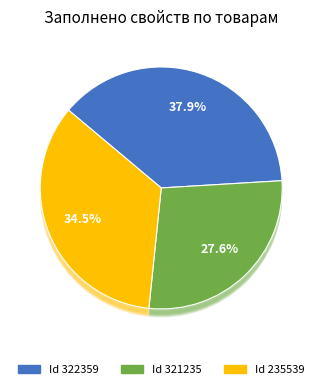

To the nearest percent, what portion does 322359 represent?

38%